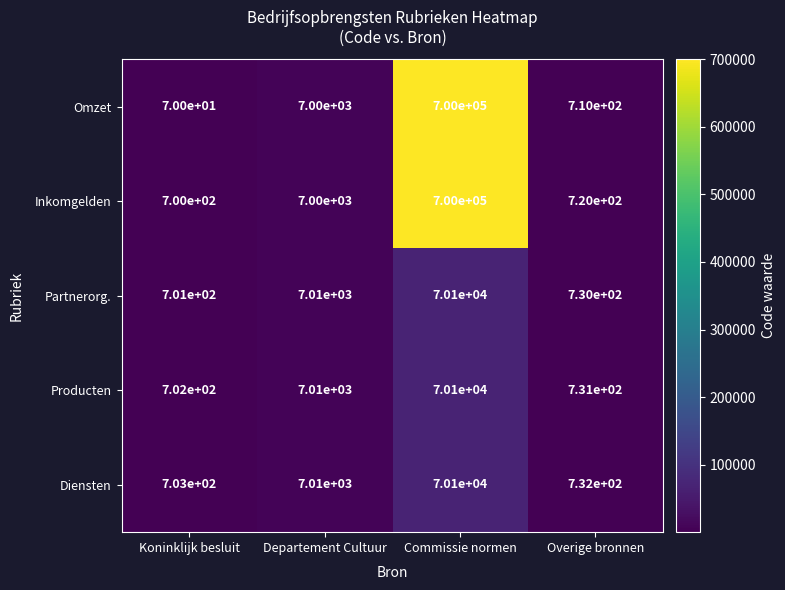

The value of Producten at Departement Cultuur is 11192. True or false?

False